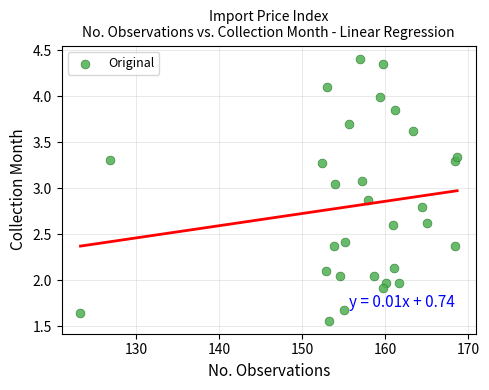

What is the range of X values (max minus min)?

45.4